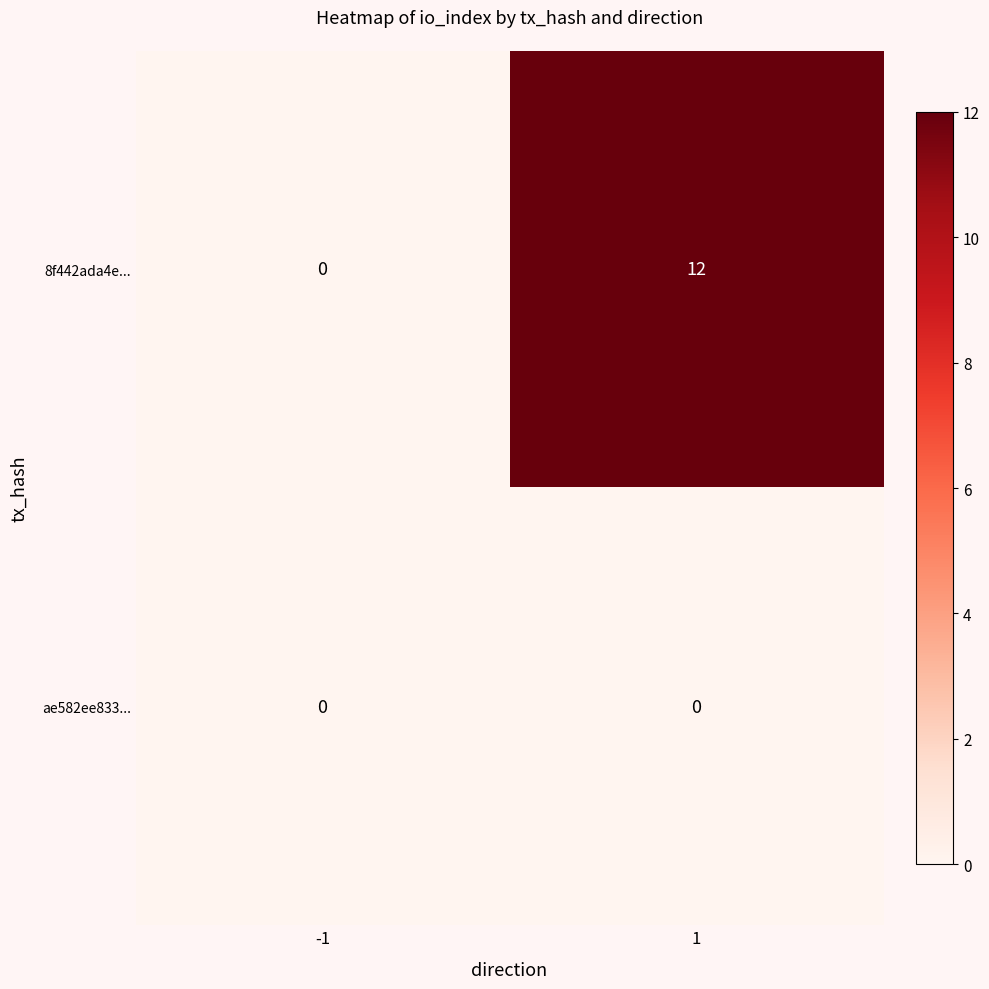

True or false: 8f442ada4e... has a value of 0 at -1.

True